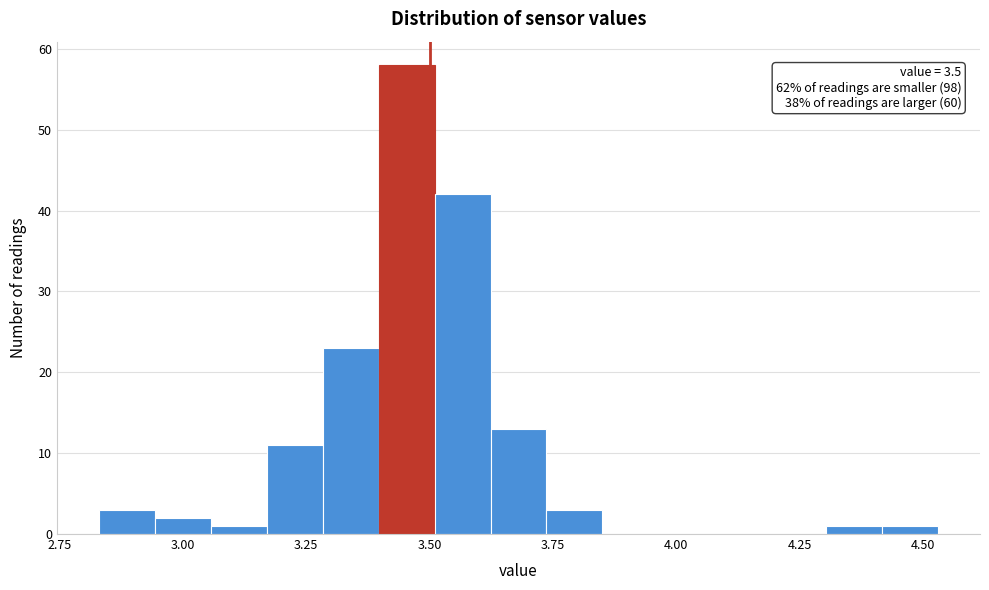

Around what value on the x-axis is the tallest bar? Give the approximate position of its centre, as read against the axis.

3.45